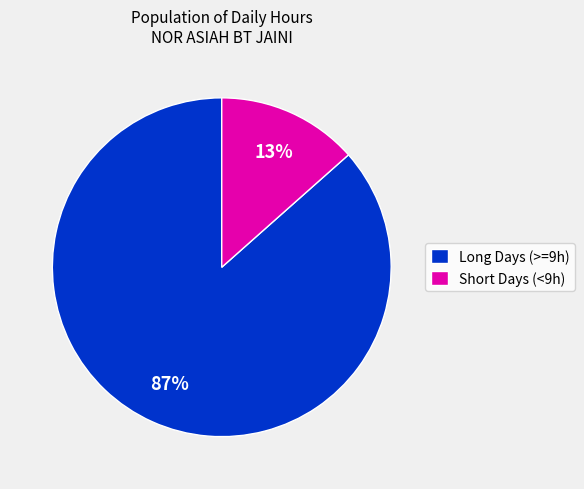

The Long Days (>=9h) slice represents 87% of the pie. True or false?

True